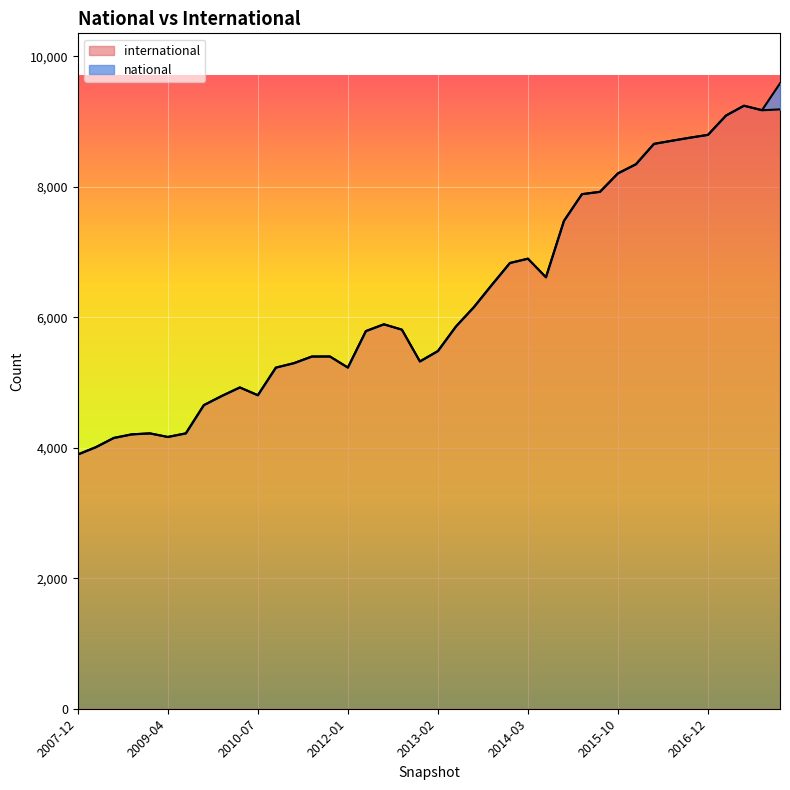

What is the sum of the values at 2016-01-04 and 2011-06-10?

13746